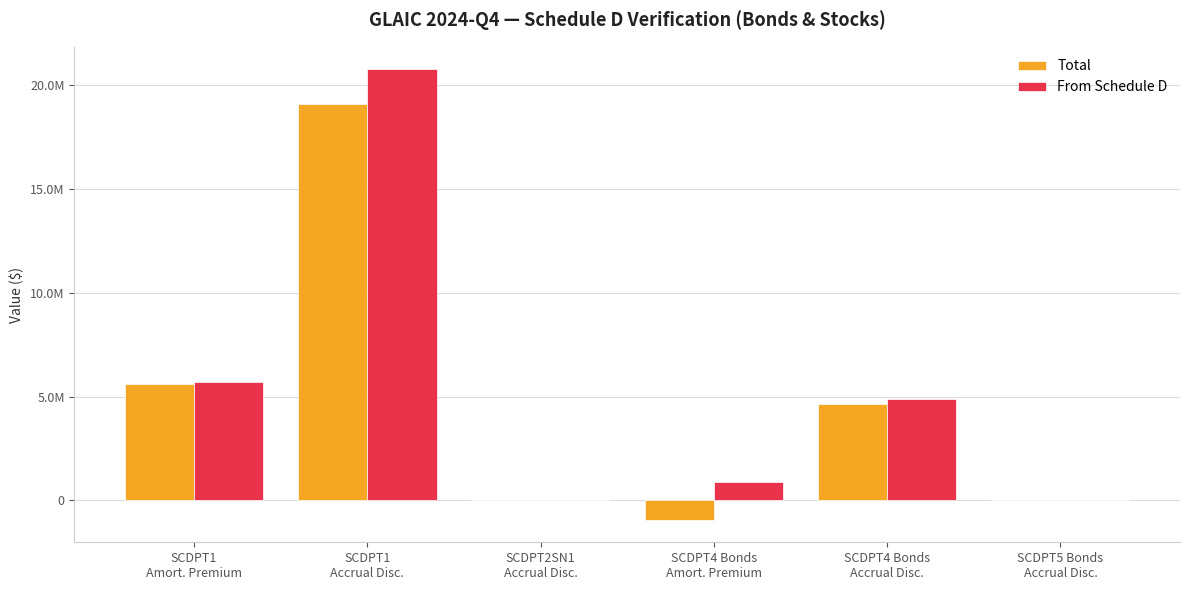

Which series has the largest range (max minus min)?

From Schedule D